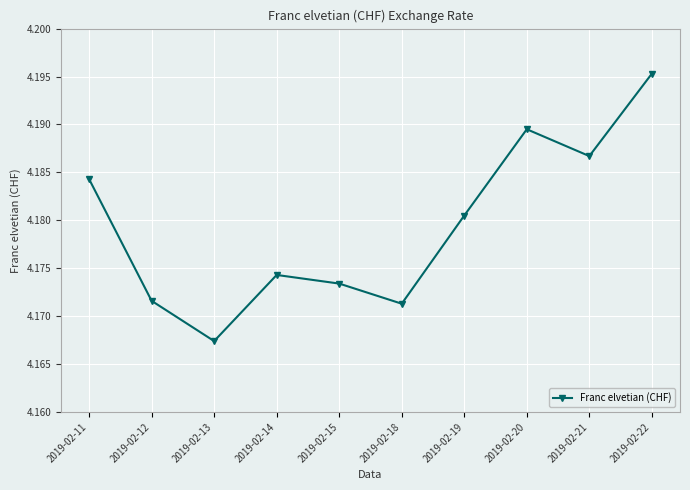

True or false: the data shows 5.7 at 2019-02-21.

False